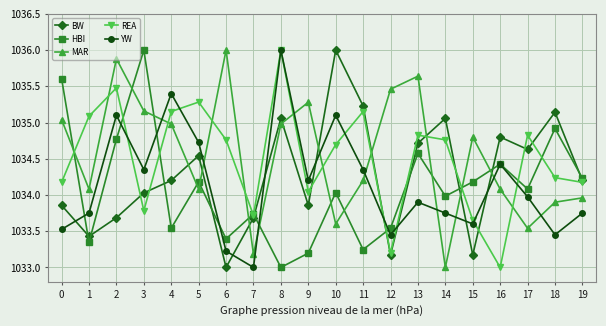

How many intersections are there between YW and MAR?

10